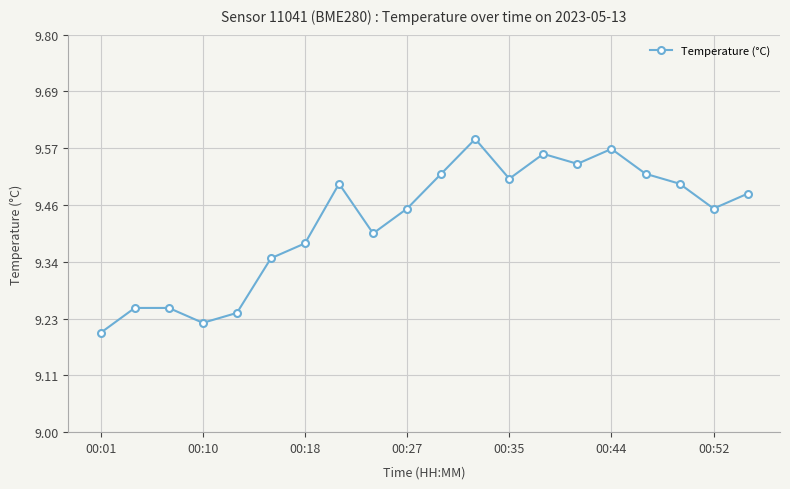

Count the values in the range 9 to 10.

20